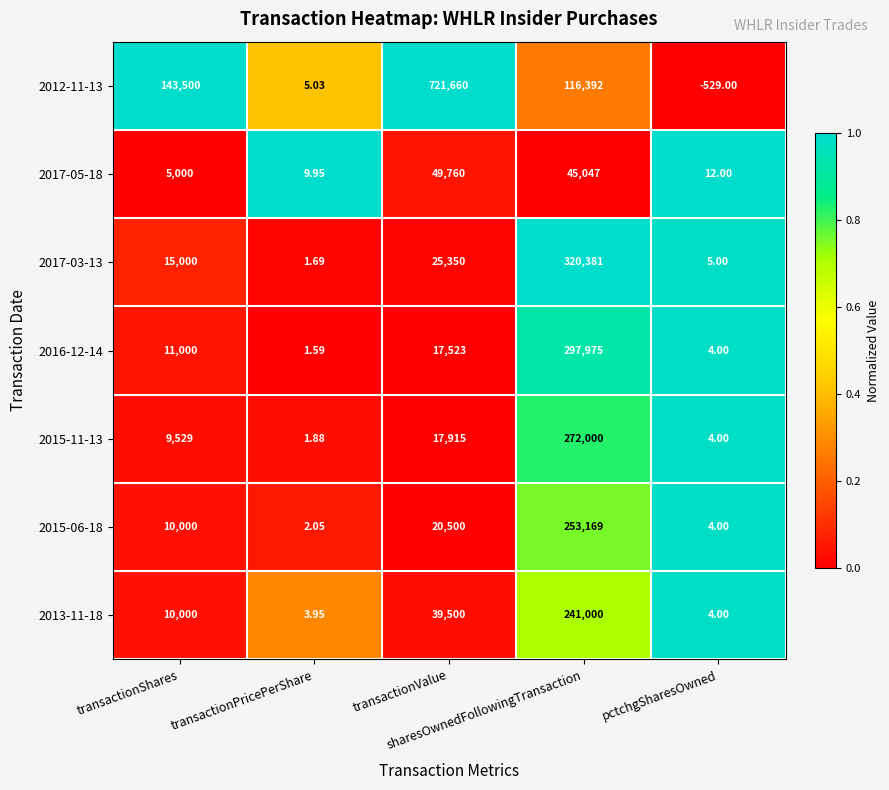

What is the spread (max minus min) of values at sharesOwnedFollowingTransaction?

275334.0